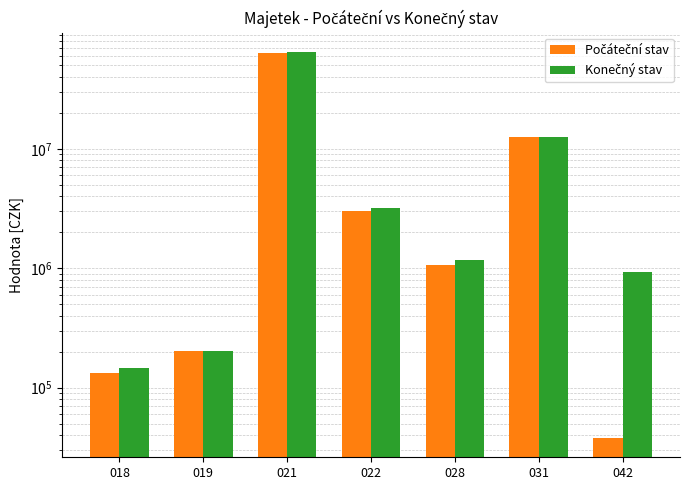

Is the value of Konečný stav at 018 greater than the value of Počáteční stav at 018?

Yes